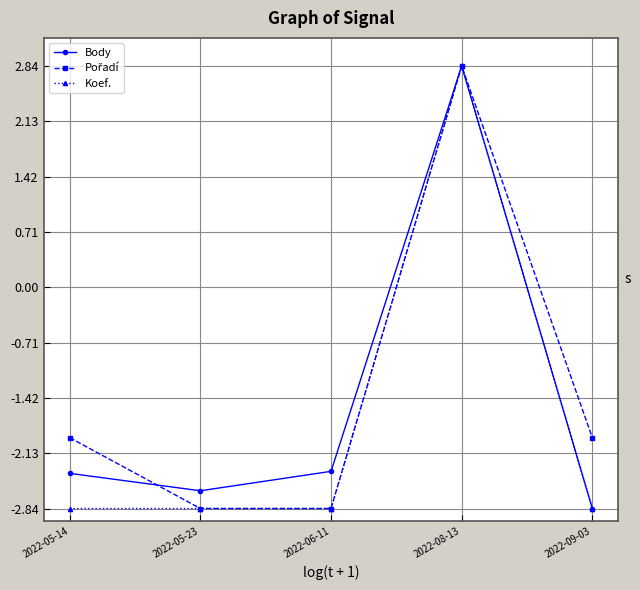

Is it true that Body equals 4.5 at 2022-08-13?

False